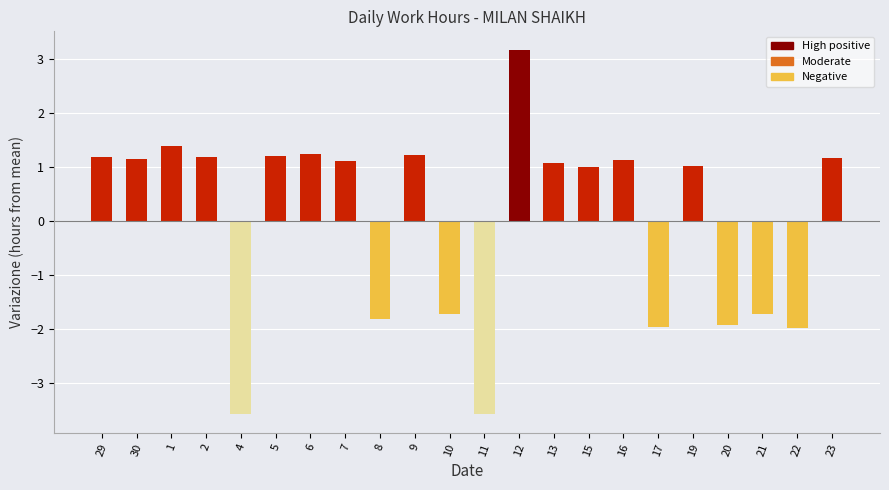

Reading left to right, list all the values displayed in this chart.

29=1.2	30=1.1	1=1.4	2=1.2	4=-3.6	5=1.2	6=1.2	7=1.1	8=-1.8	9=1.2	10=-1.7	11=-3.6	12=3.2	13=1.1	15=1.0	16=1.1	17=-2.0	19=1.0	20=-1.9	21=-1.7	22=-2.0	23=1.2